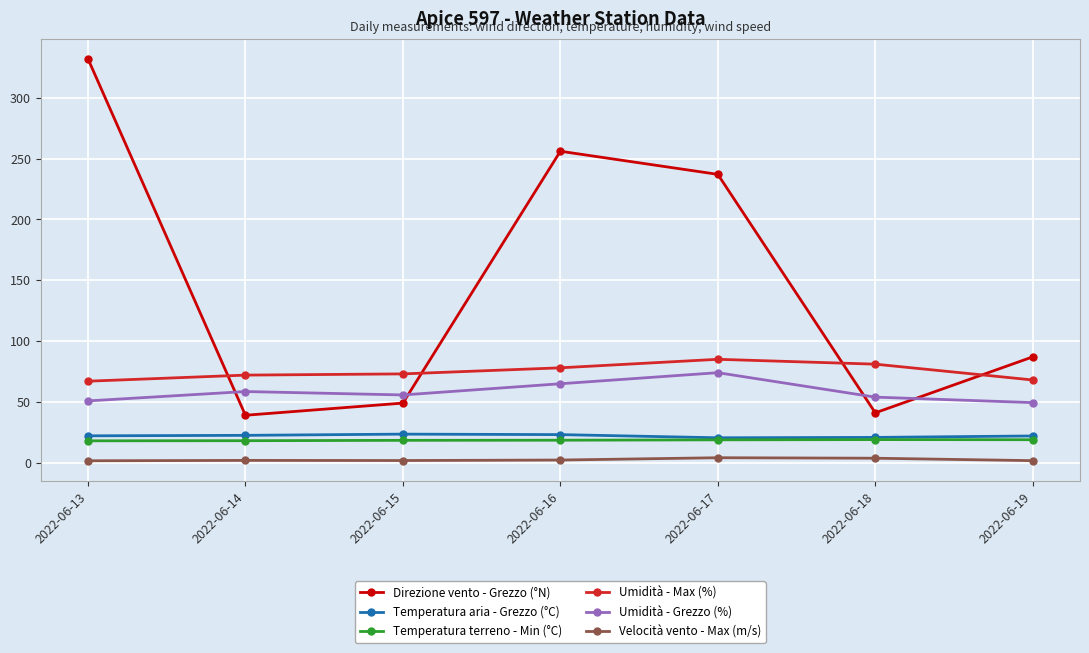

Is it true that Direzione vento - Grezzo (°N) equals 17.7 at 2022-06-15?

False